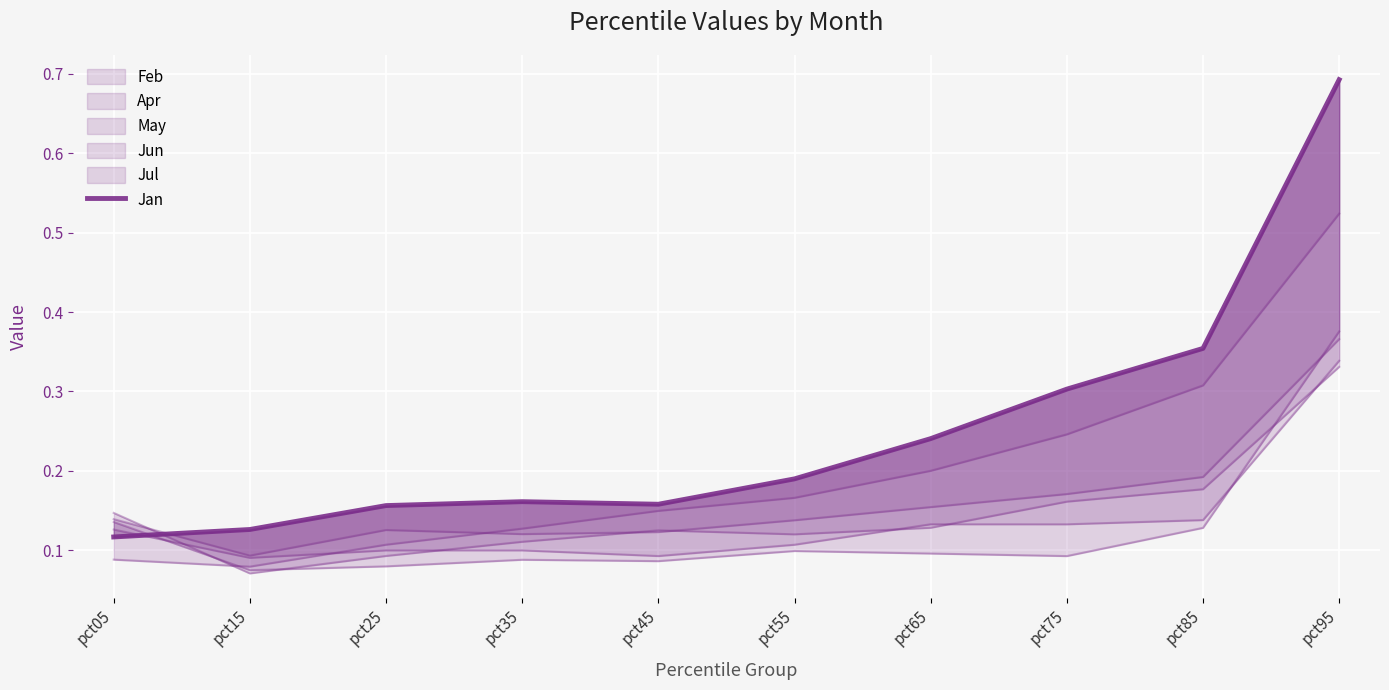

What is the change in value from pct25 to pct85?

+0.2